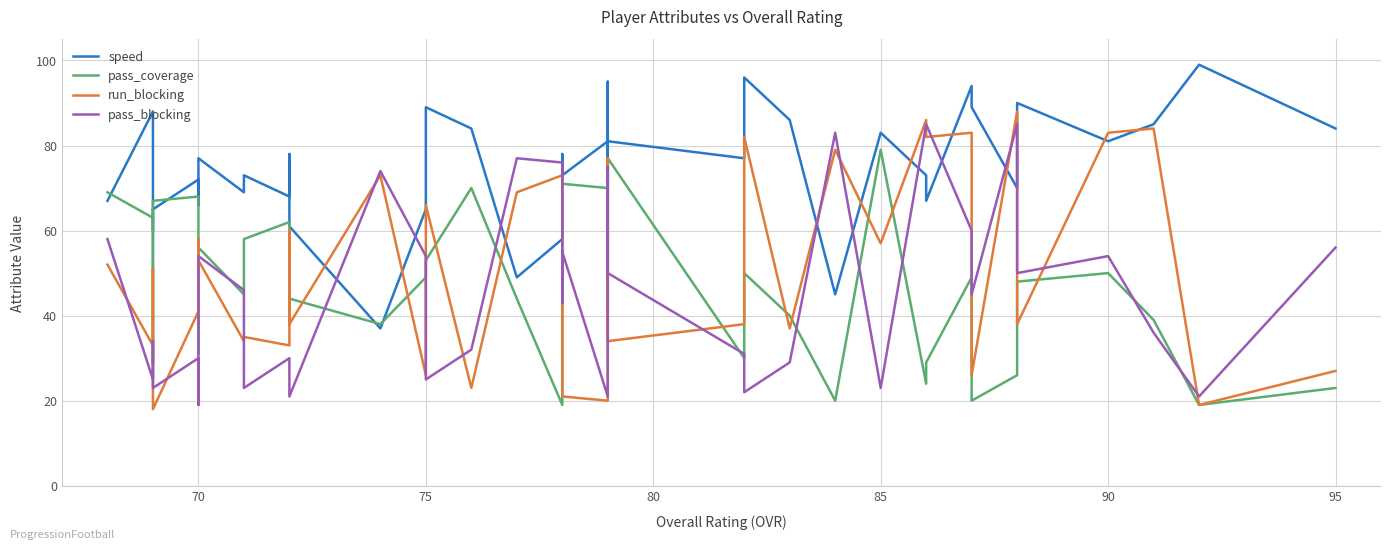

Which series changed the most between 80 and 15?

speed